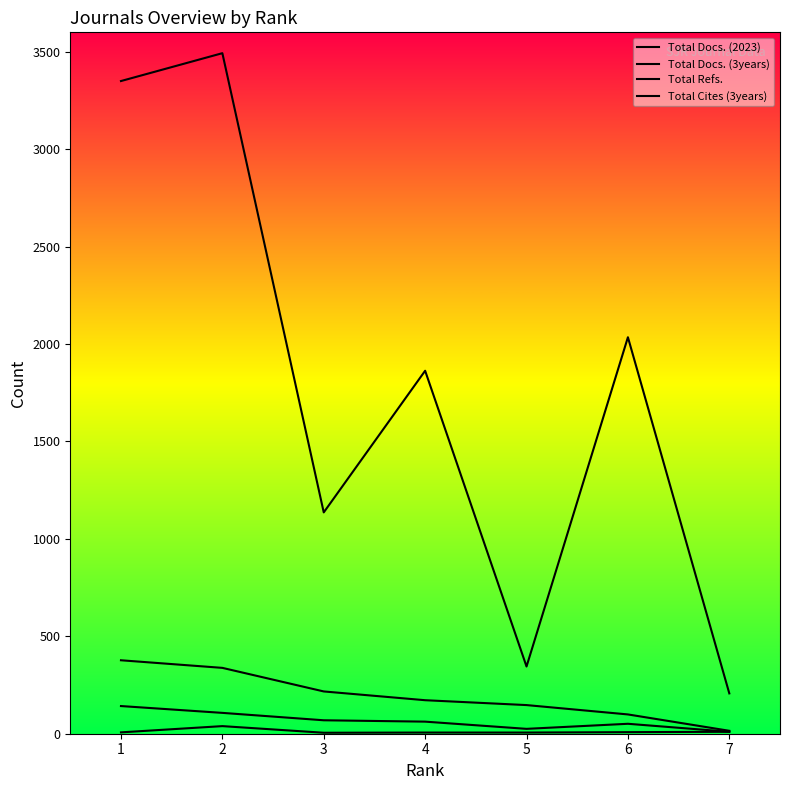

Rank the series by their maximum value, from highest to lowest.

Total Cites (3years), Total Refs., Total Docs. (3years), Total Docs. (2023)